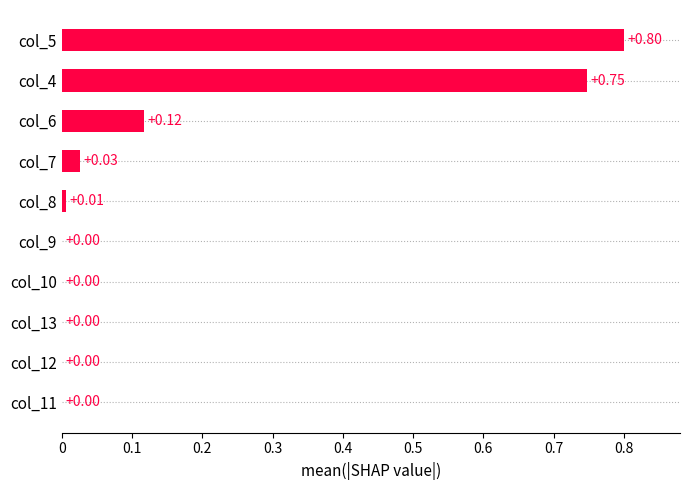

Between col_12 and col_4, which is larger?

col_4